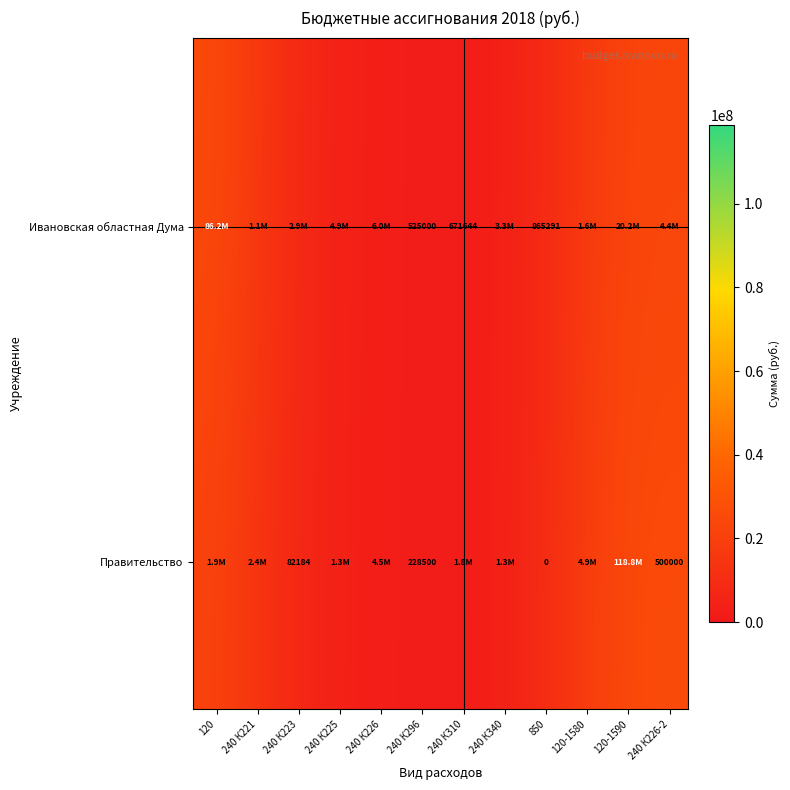

Which series changed the most between 4 and 7?

Правительство